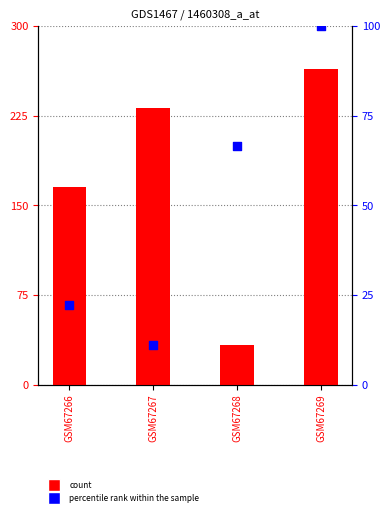

Which series reaches the minimum Y coordinate?

percentile rank within the sample